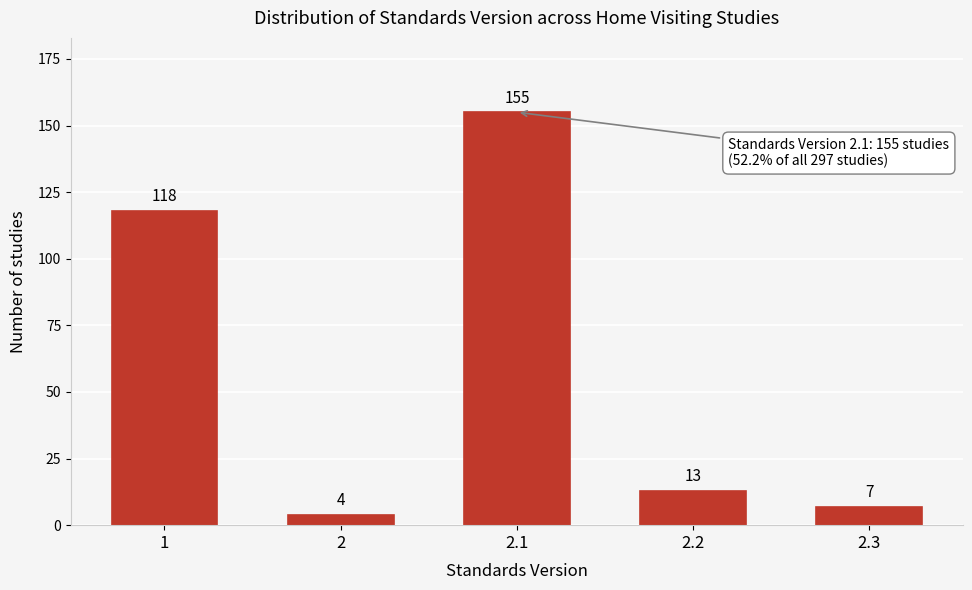

Reading right to left, list all the values displayed in this chart.

2.3=7	2.2=13	2.1=155	2=4	1=118